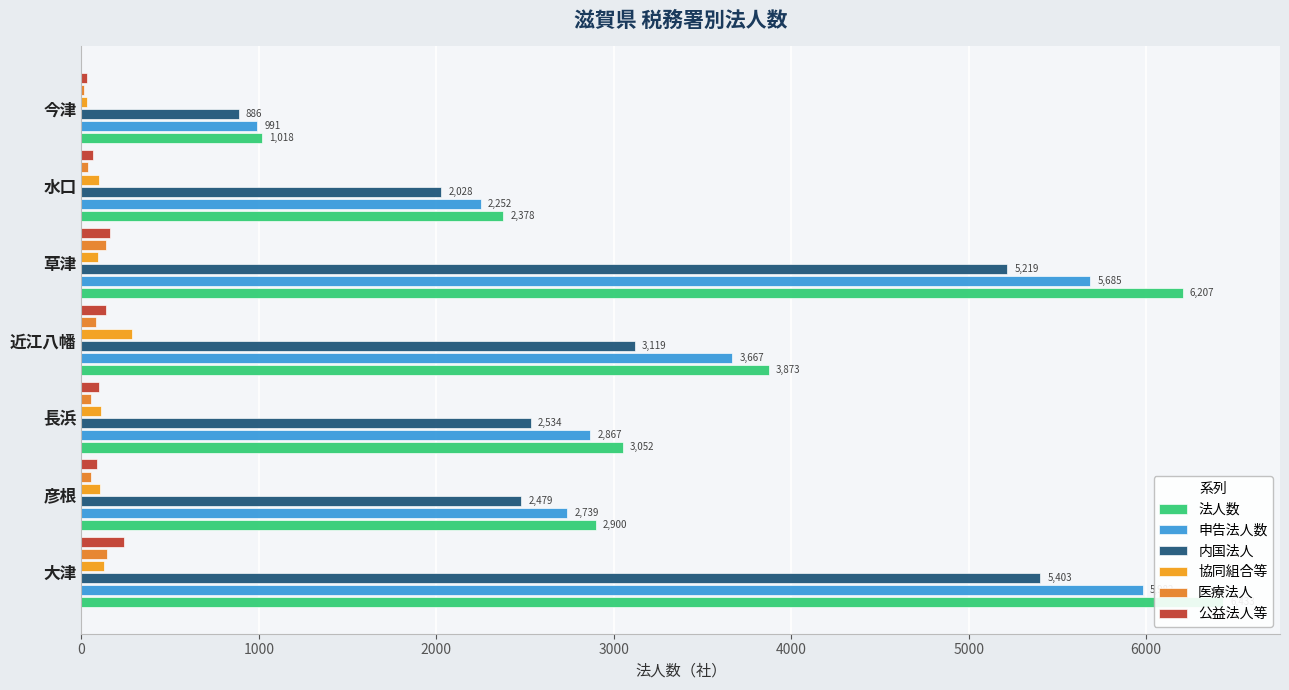

Does the chart contain any negative values?

No